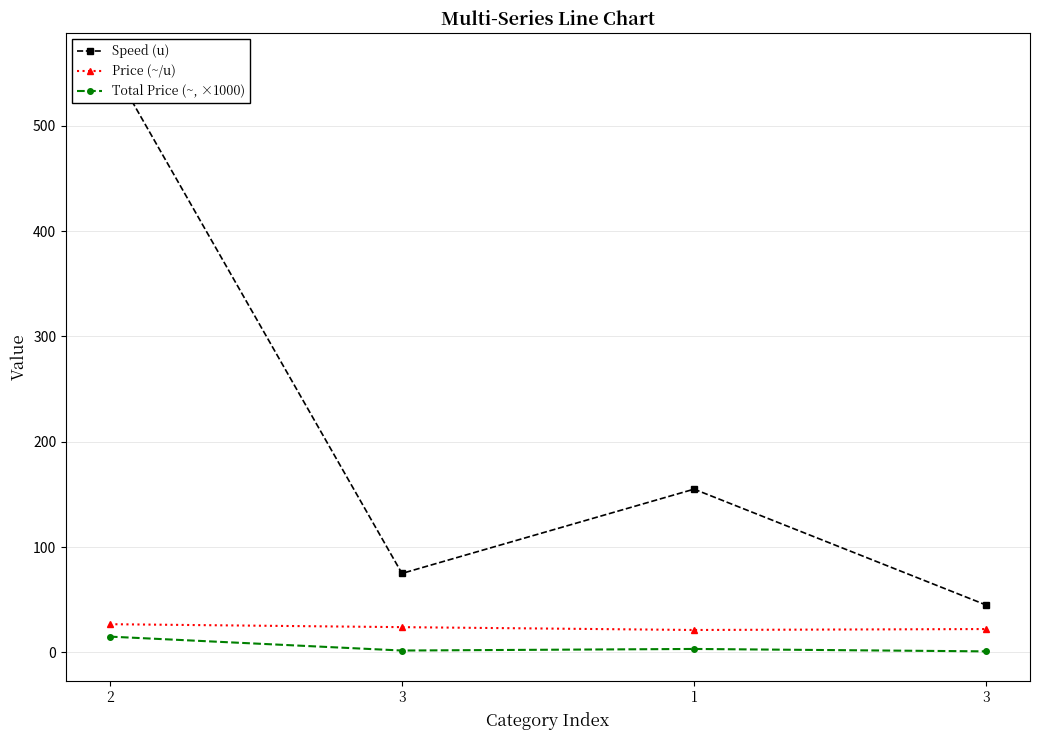

Reading left to right, what are all the values shown in this chart?

Speed (u): 560.0	75.0	155.0	45.0
Price (~/u): 26.8	24.0	21.3	22.2
Total Price (~, ×1000): 15.0	1.8	3.3	1.0